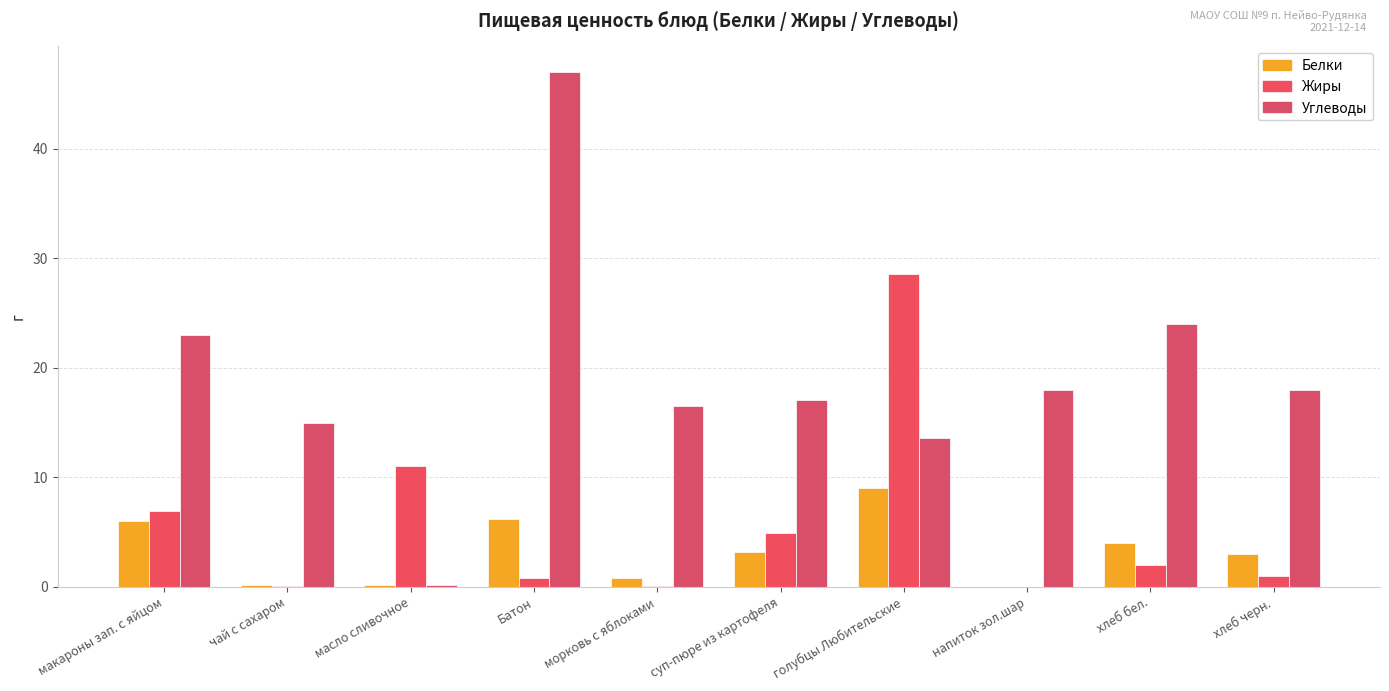

Reading left to right, transcribe all the data shown in this chart.

Белки: макароны зап. с яйцом=6.0	чай с сахаром=0.2	масло сливочное=0.2	Батон=6.2	морковь с яблоками=0.8	суп-пюре из картофеля=3.2	голубцы Любительские=9.0	напиток зол.шар=0.0	хлеб бел.=4.0	хлеб черн.=3.0
Жиры: макароны зап. с яйцом=6.9	чай с сахаром=0.1	масло сливочное=11.0	Батон=0.8	морковь с яблоками=0.1	суп-пюре из картофеля=4.9	голубцы Любительские=28.6	напиток зол.шар=0.0	хлеб бел.=2.0	хлеб черн.=1.0
Углеводы: макароны зап. с яйцом=23.0	чай с сахаром=15.0	масло сливочное=0.1	Батон=47.0	морковь с яблоками=16.6	суп-пюре из картофеля=17.1	голубцы Любительские=13.6	напиток зол.шар=18.0	хлеб бел.=24.0	хлеб черн.=18.0